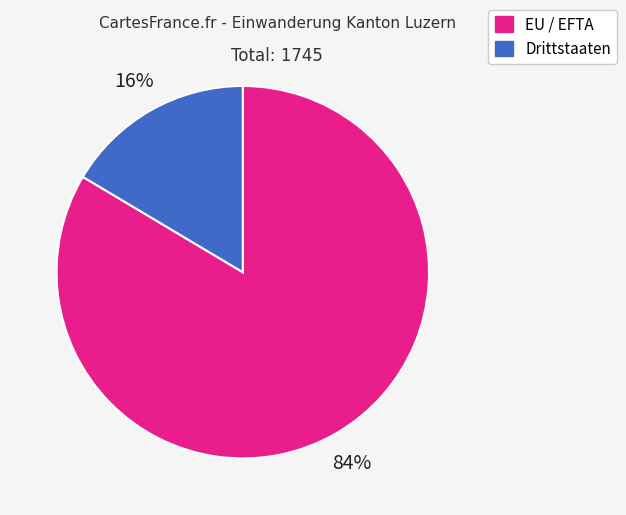

How many segments does this pie chart have?

2